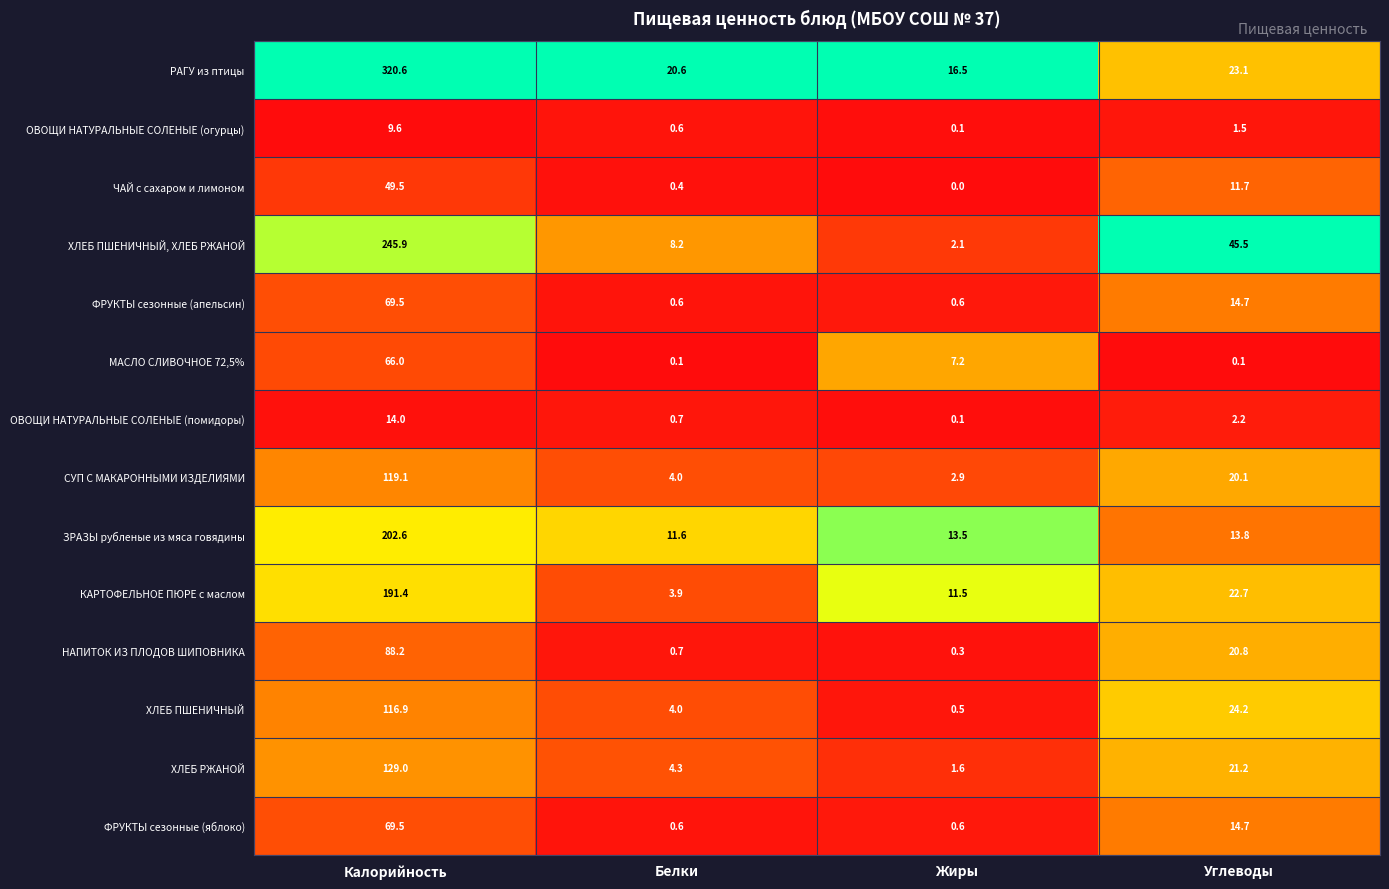

At how many categories does at least one series exceed 0?

4